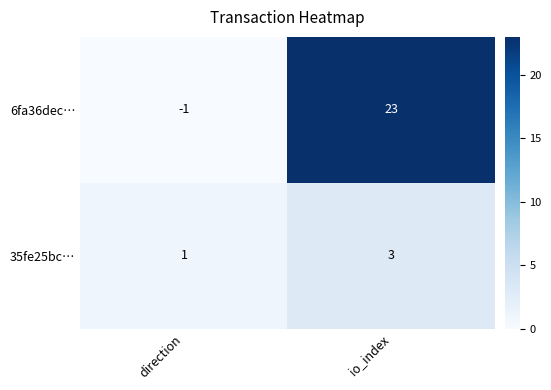

Rank the series at io_index from lowest to highest value.

35fe25bc…, 6fa36dec…